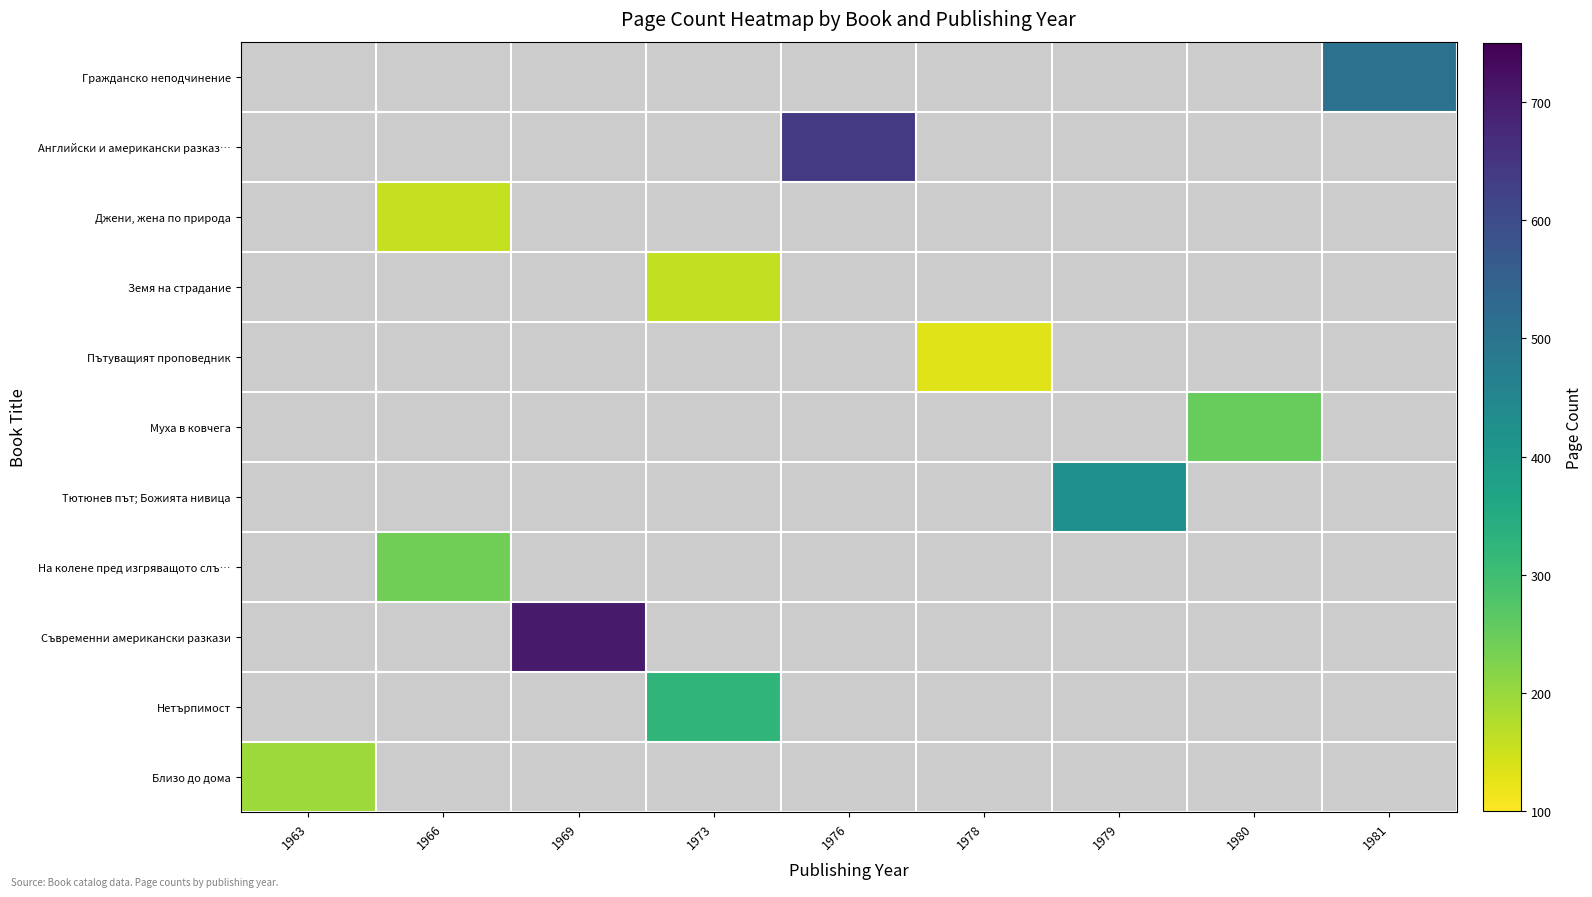

What is the greatest value displayed?

704.0